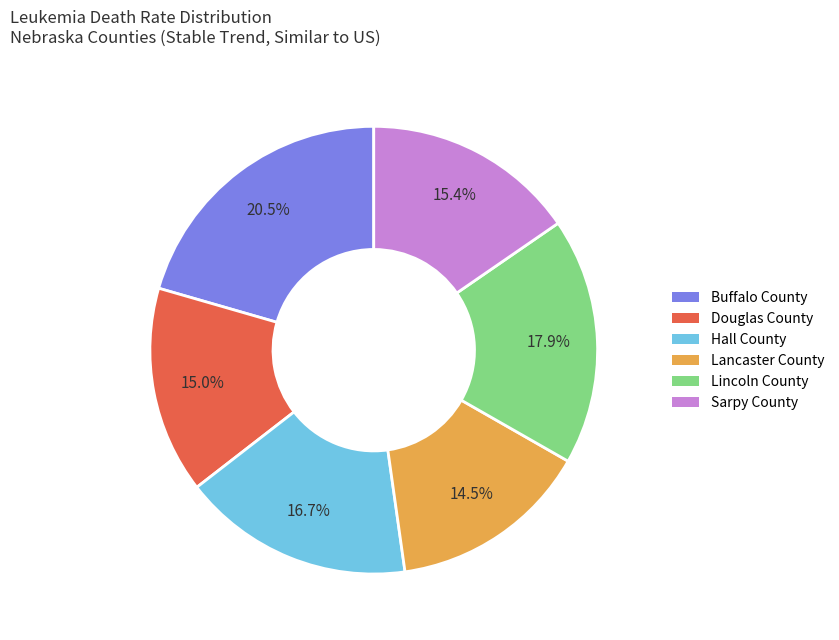

True or false: Hall County accounts for 17% of the total.

True